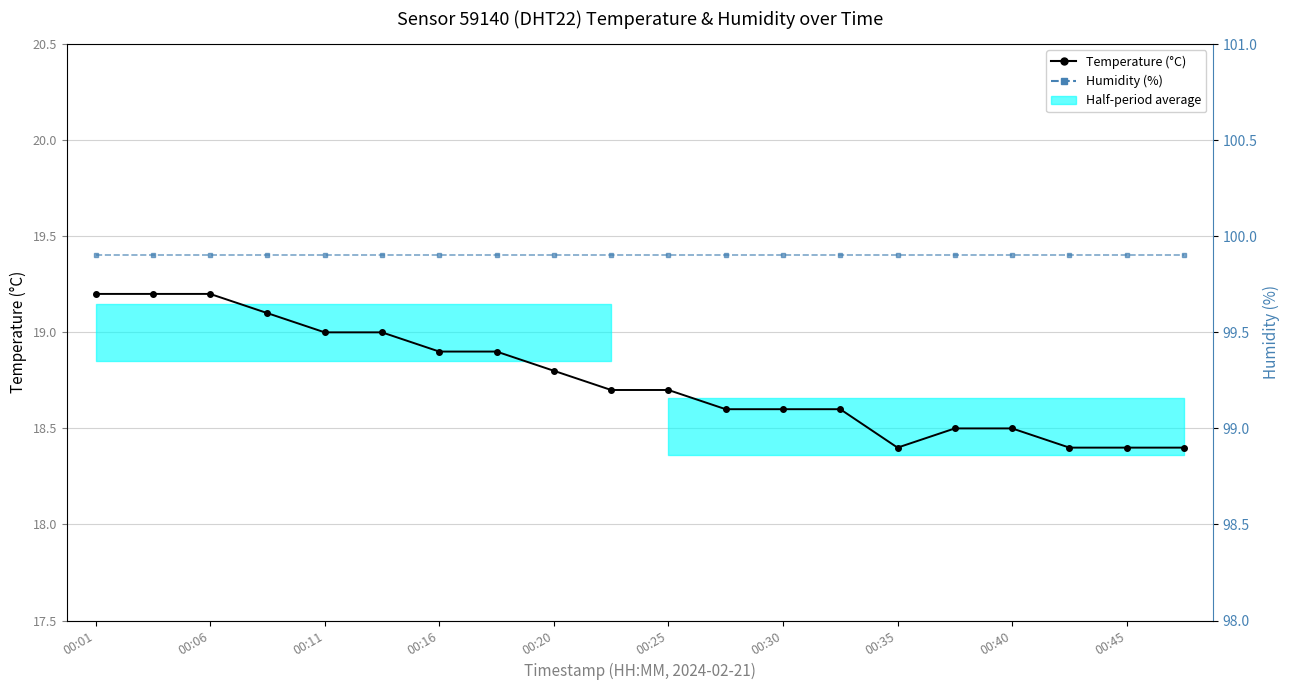

Rank the categories by Humidity (%) value from highest to lowest.

00:01, 00:06, 00:11, 00:16, 00:20, 00:25, 00:30, 00:35, 00:40, 00:45, 10, 11, 12, 13, 14, 15, 16, 17, 18, 19